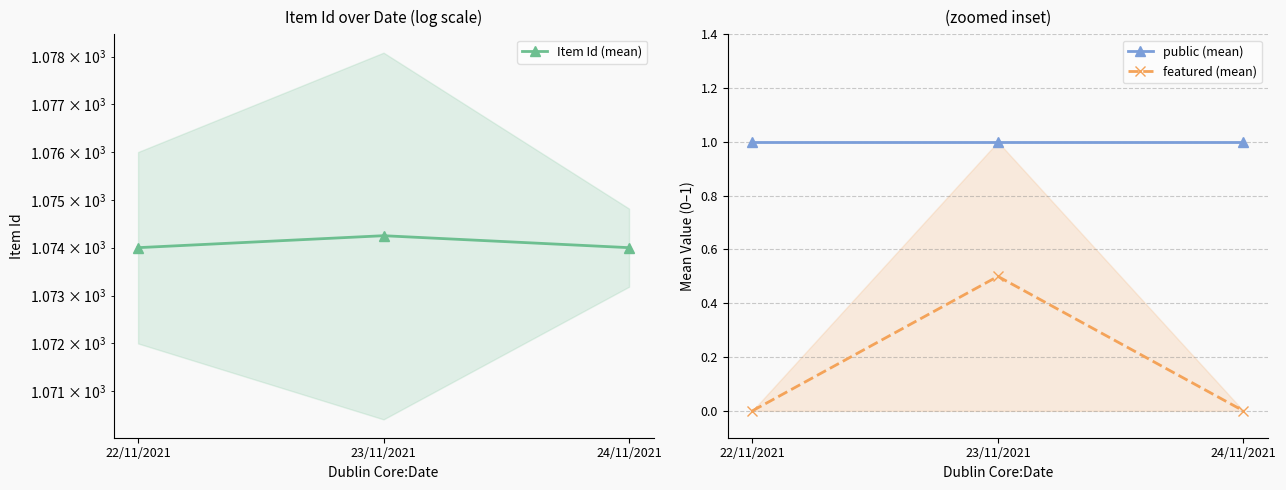

How many lines are shown in the chart?

3